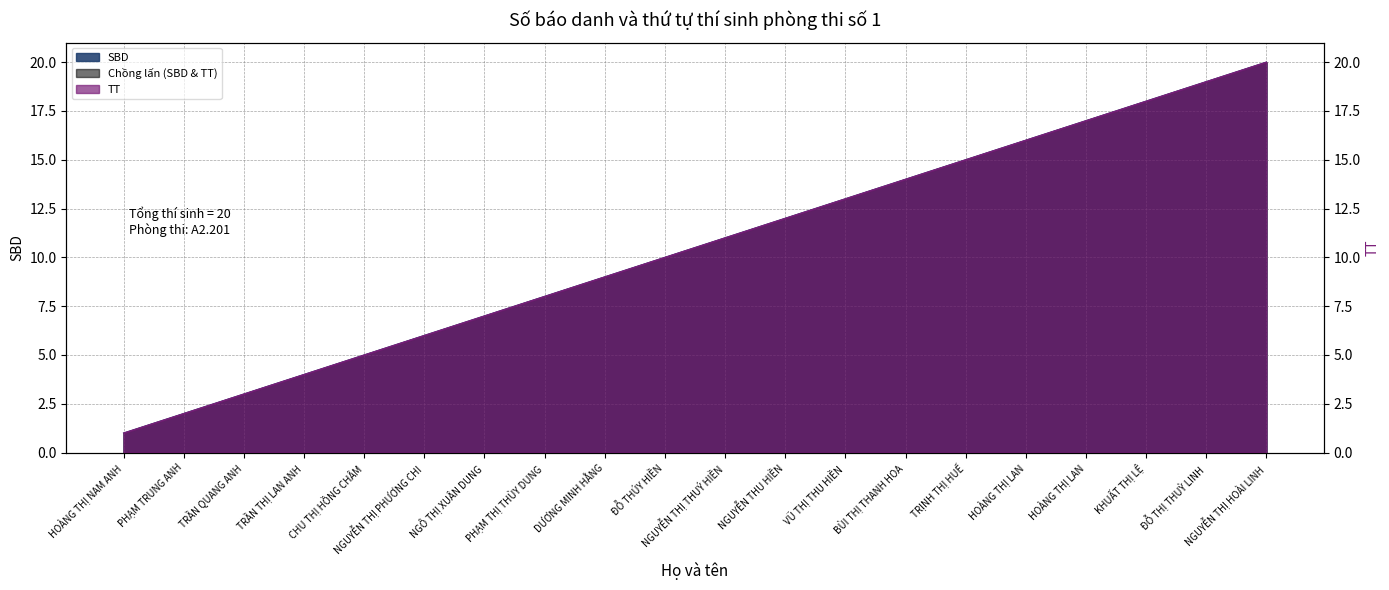

What is the sum of the SBD values at PHẠM THỊ THÙY DUNG and PHẠM TRUNG ANH?

10